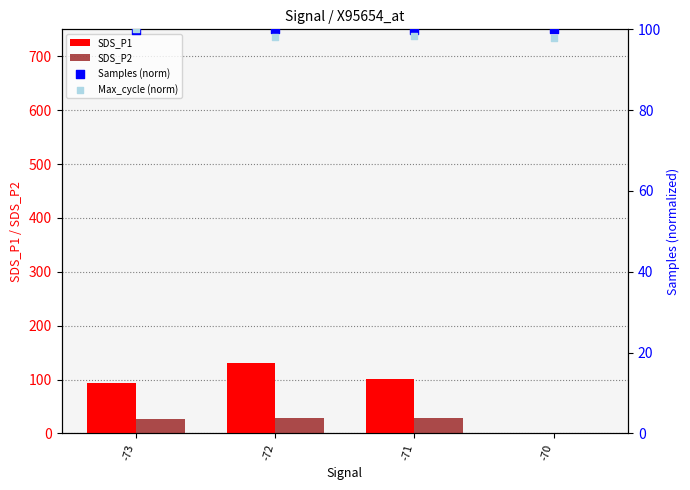

Which series contains the highest Y value?

SDS_P1